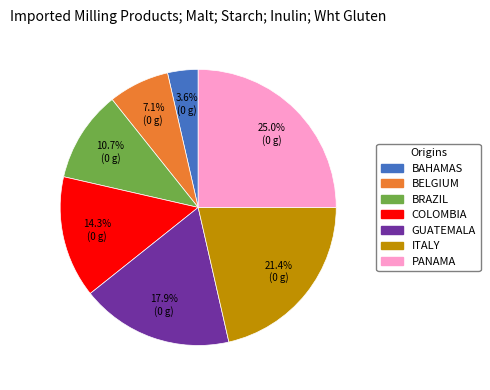

Does any single category account for the majority?

No